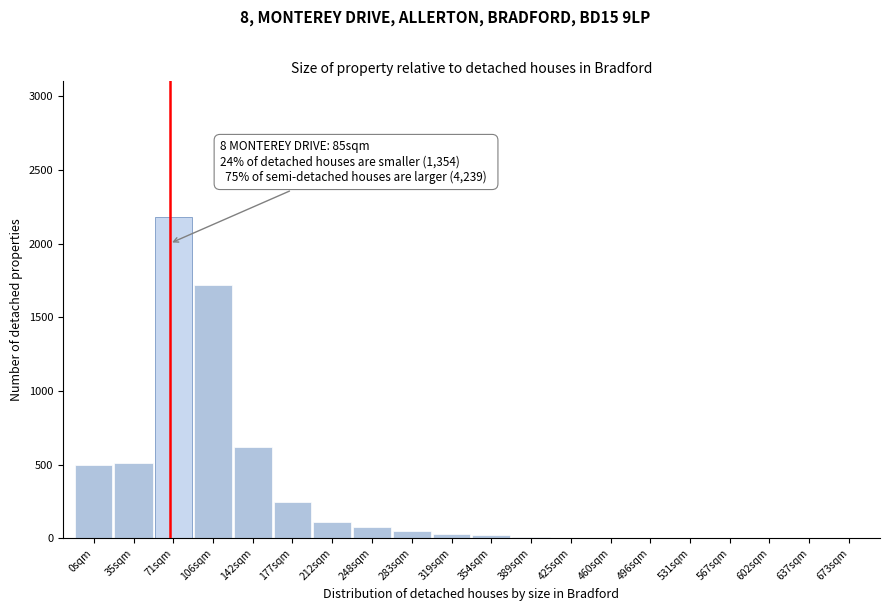

Between 35sqm and 142sqm, which is larger?

142sqm